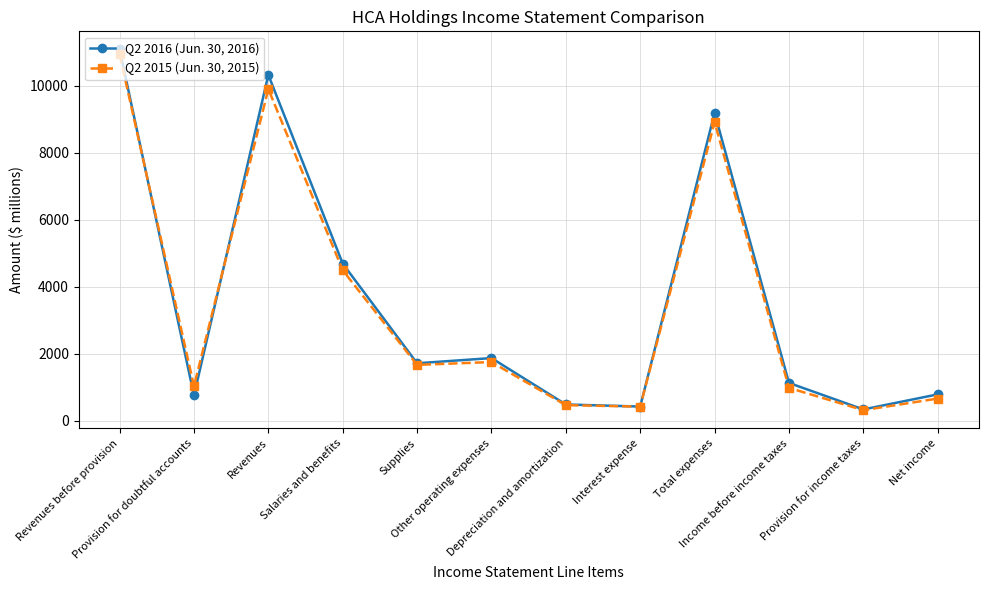

What is the difference between the maximum and minimum values in the Q2 2015 (Jun. 30, 2015) series?

10613